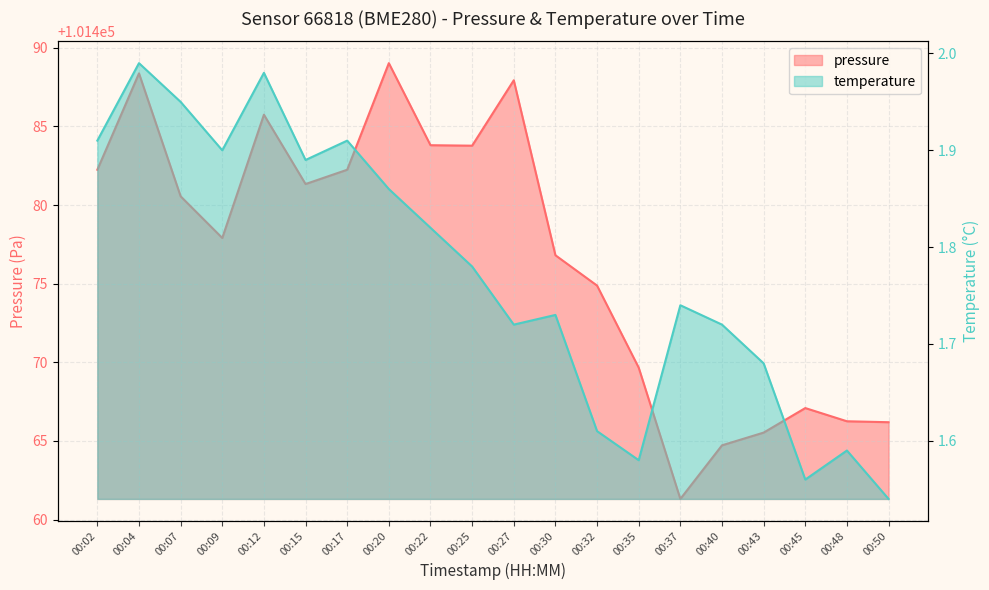

In pressure, how many points are lower than both neighbors (excluding endpoints)?

4